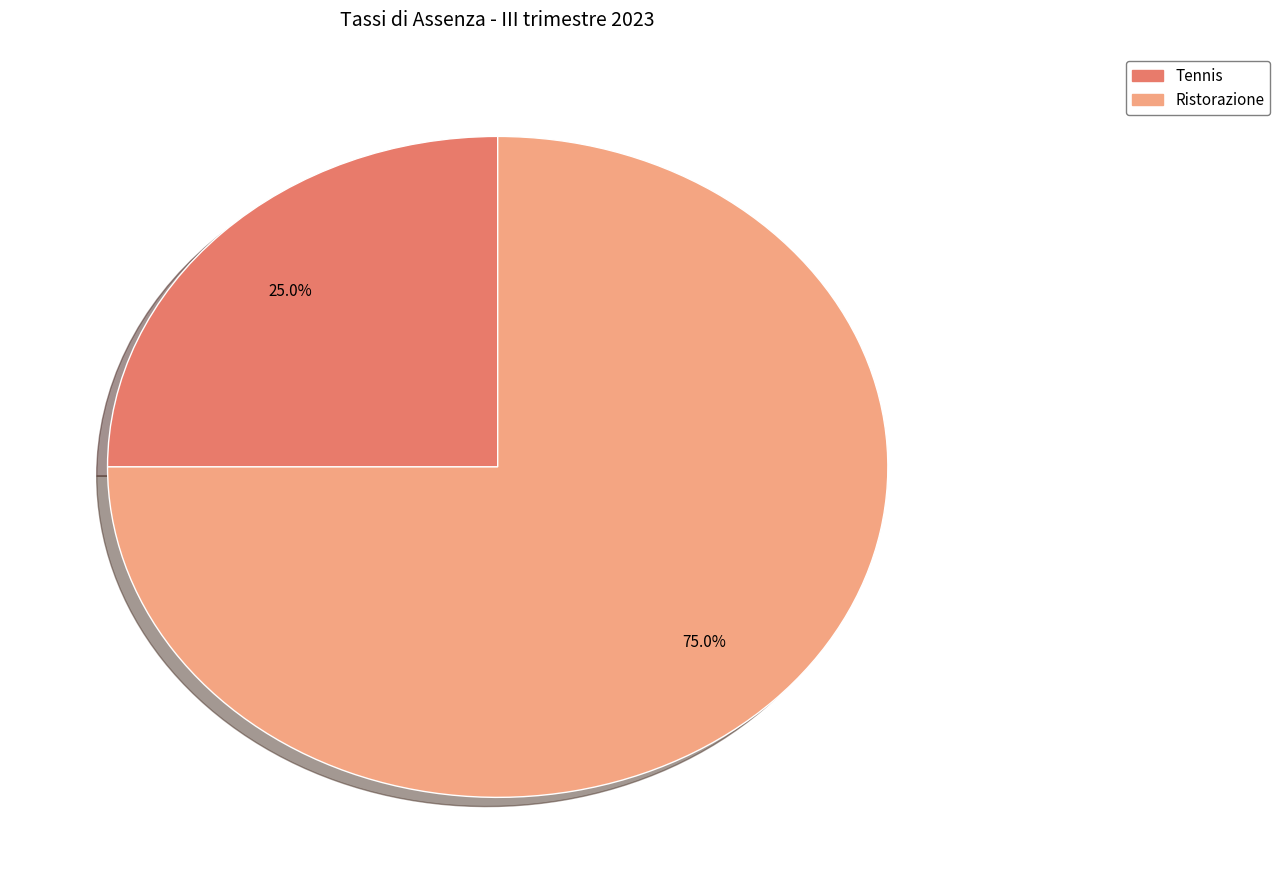

Rank the categories by value from lowest to highest.

Tennis, Ristorazione